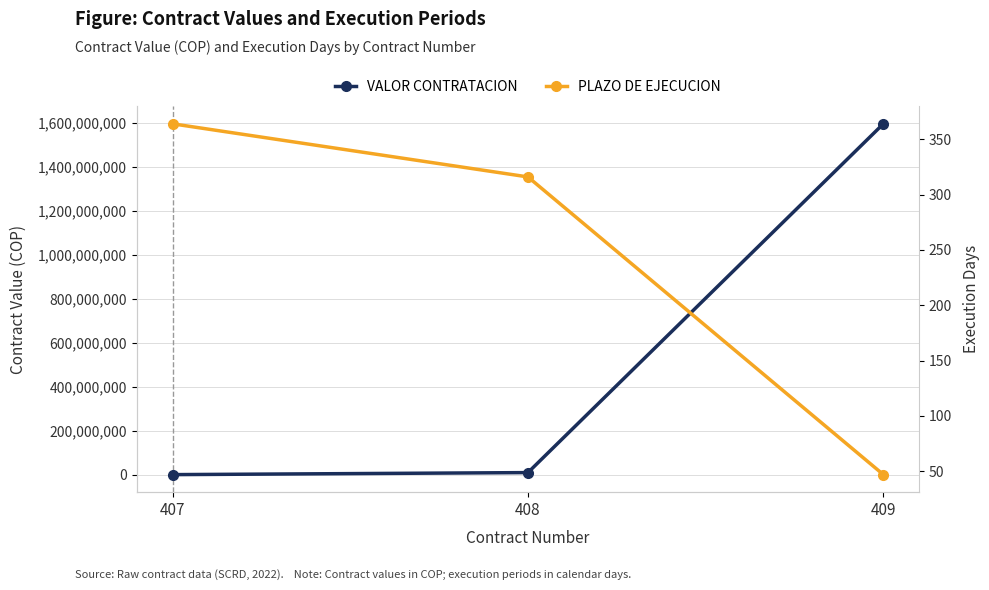

Is it true that VALOR CONTRATACION equals 2126971375 at 409?

False